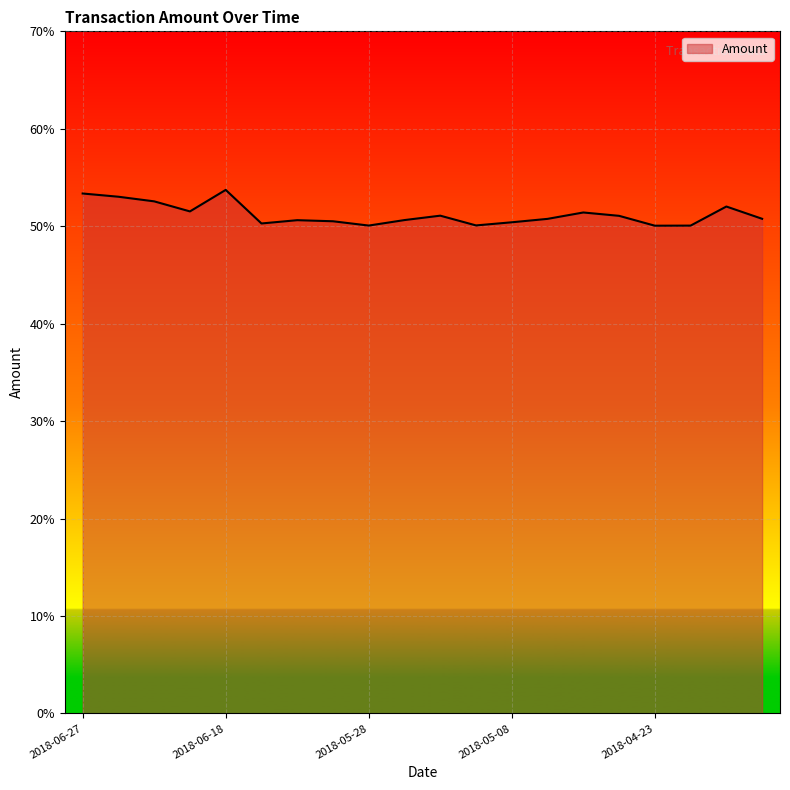

What is the maximum value shown in the chart?

53.7